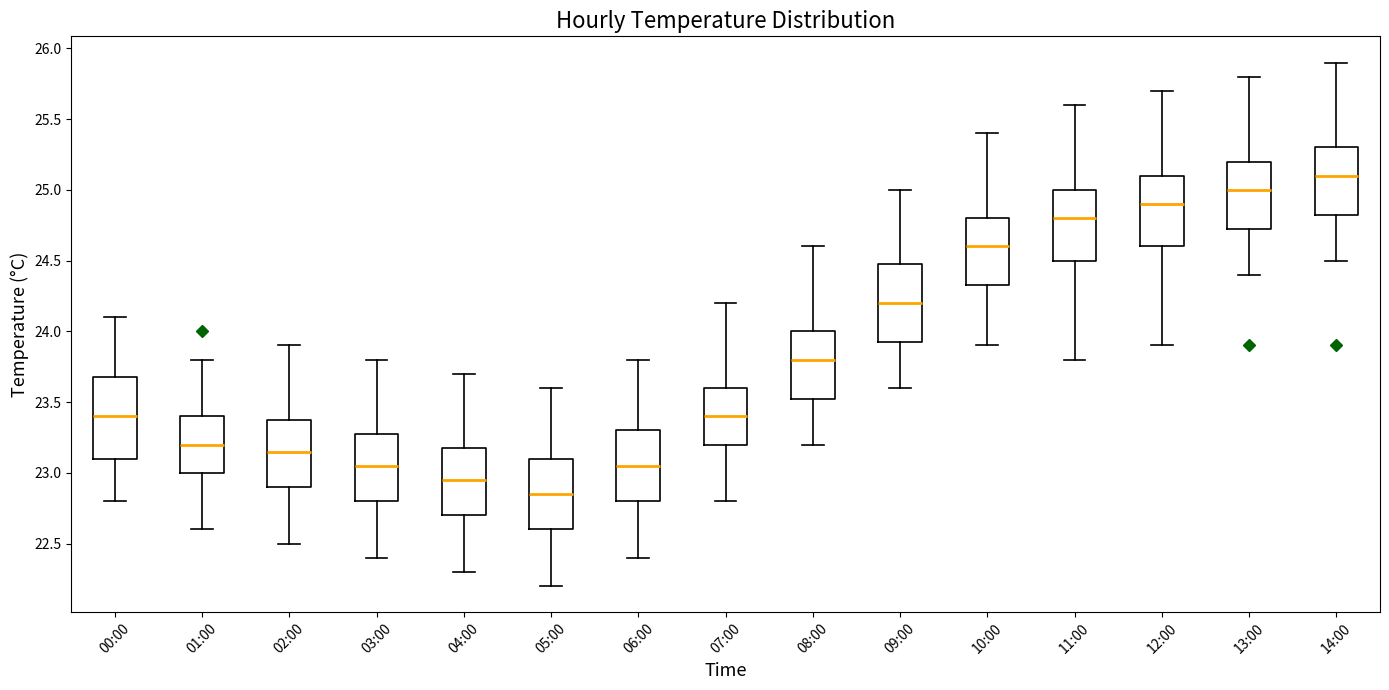

Reading left to right, transcribe this box plot: for each box, give where its median line is, the range the box spans, and where its two whiskers end, as read against the y-axis. The values are not printed on the chart, so give them approximately, as read against the axis.

00:00: median 23.40, box 23.10 to 23.70, whiskers 22.80 to 24.10
01:00: median 23.20, box 23.00 to 23.40, whiskers 22.60 to 23.80
02:00: median 23.15, box 22.90 to 23.40, whiskers 22.50 to 23.90
03:00: median 23.05, box 22.80 to 23.30, whiskers 22.40 to 23.80
04:00: median 22.95, box 22.70 to 23.20, whiskers 22.30 to 23.70
05:00: median 22.85, box 22.60 to 23.10, whiskers 22.20 to 23.60
06:00: median 23.05, box 22.80 to 23.30, whiskers 22.40 to 23.80
07:00: median 23.40, box 23.20 to 23.60, whiskers 22.80 to 24.20
08:00: median 23.80, box 23.55 to 24.00, whiskers 23.20 to 24.60
09:00: median 24.20, box 23.95 to 24.50, whiskers 23.60 to 25.00
10:00: median 24.60, box 24.35 to 24.80, whiskers 23.90 to 25.40
11:00: median 24.80, box 24.50 to 25.00, whiskers 23.80 to 25.60
12:00: median 24.90, box 24.60 to 25.10, whiskers 23.90 to 25.70
13:00: median 25.00, box 24.75 to 25.20, whiskers 24.40 to 25.80
14:00: median 25.10, box 24.85 to 25.30, whiskers 24.50 to 25.90